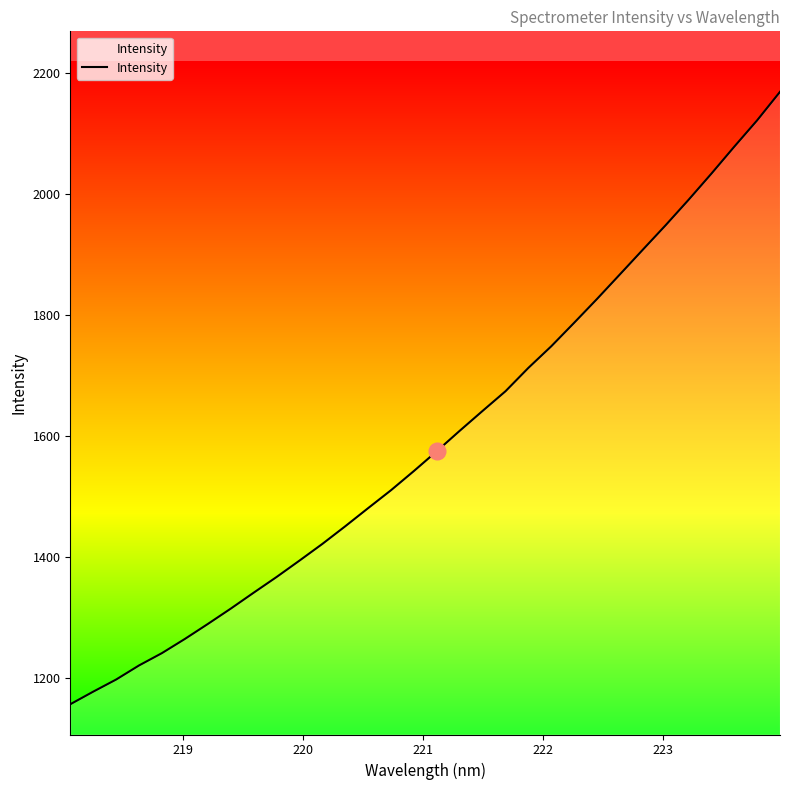

What is the smallest value displayed?

1156.8